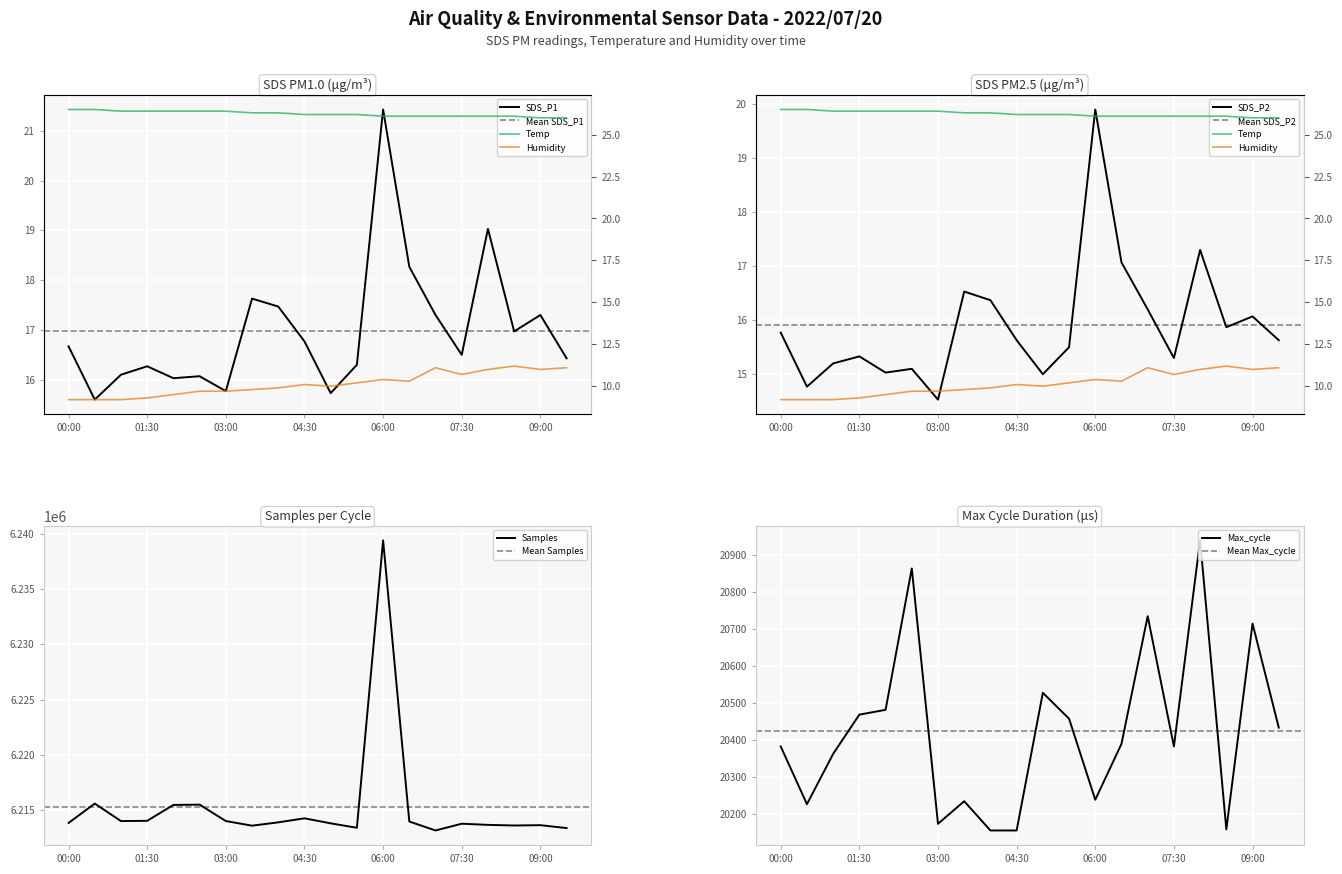

At 08:00, list the series in order from largest to smallest.

Temp, SDS_P1, SDS_P2, Humidity